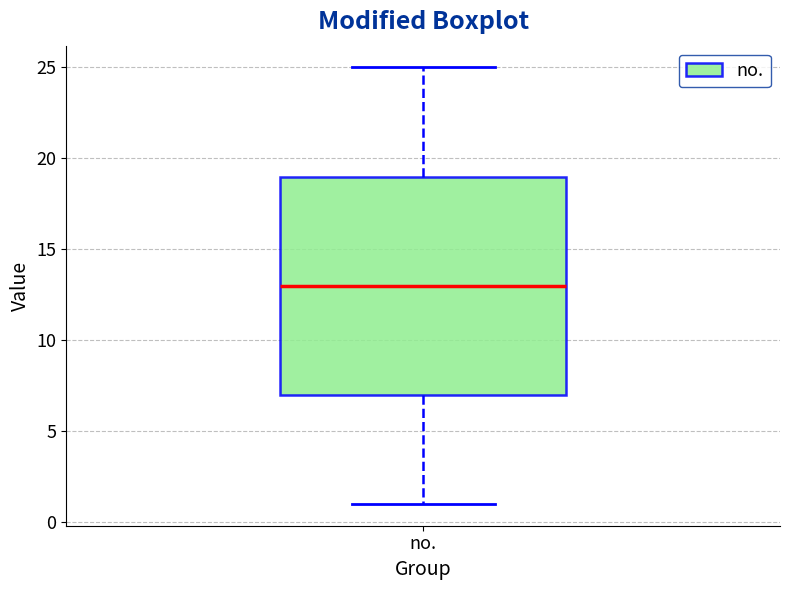

Read this box plot against the y-axis: the position of the median line, the range covered by the box, and the ends of both whiskers. The values are not printed on the chart, so give them approximately, as read against the axis.

median 13, box 7 to 19, whiskers 1 to 25